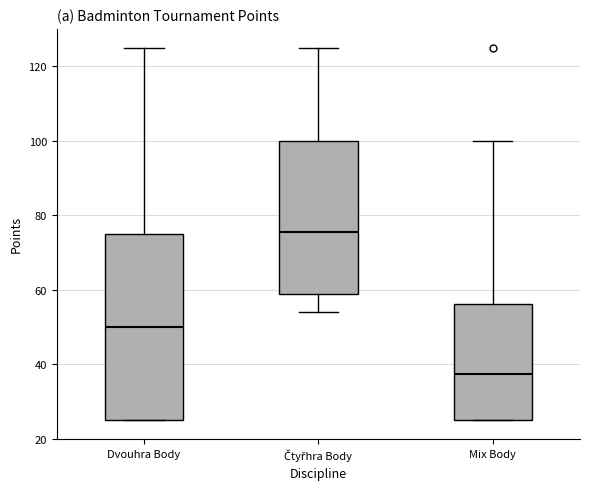

Where is the lower edge of the box for Čtyřhra Body on the y-axis? The values are not printed on the chart, so give them approximately, as read against the axis.

60